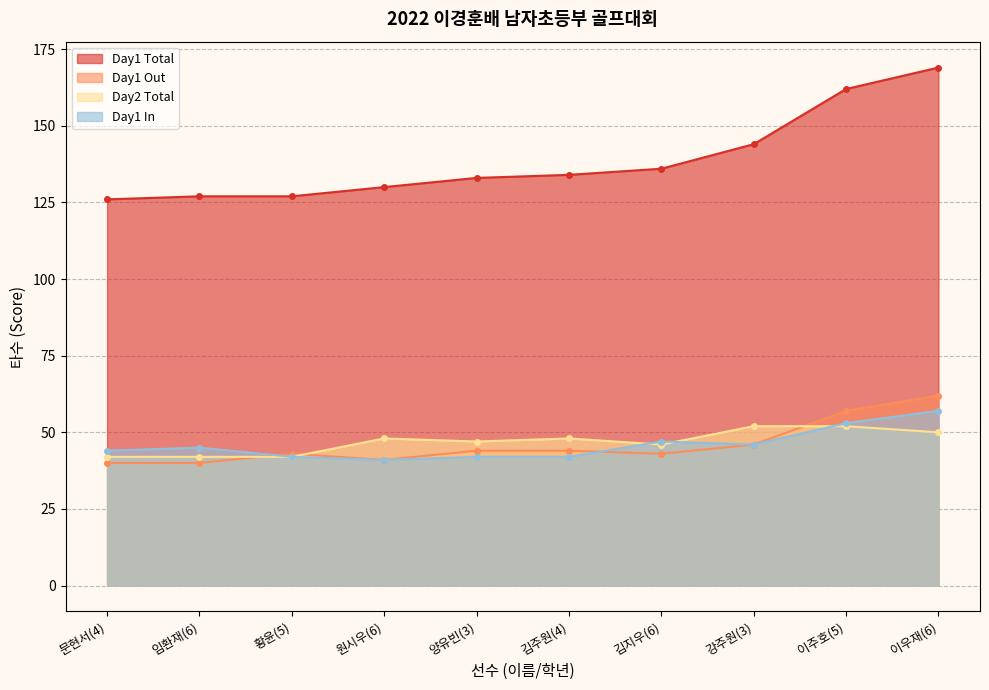

How many data points in Day1 Total are less than 134?

5